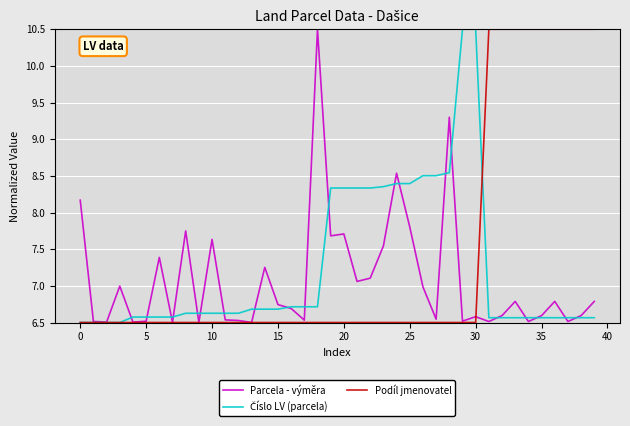

What is the sum of all Parcela - výměra values?

283.3